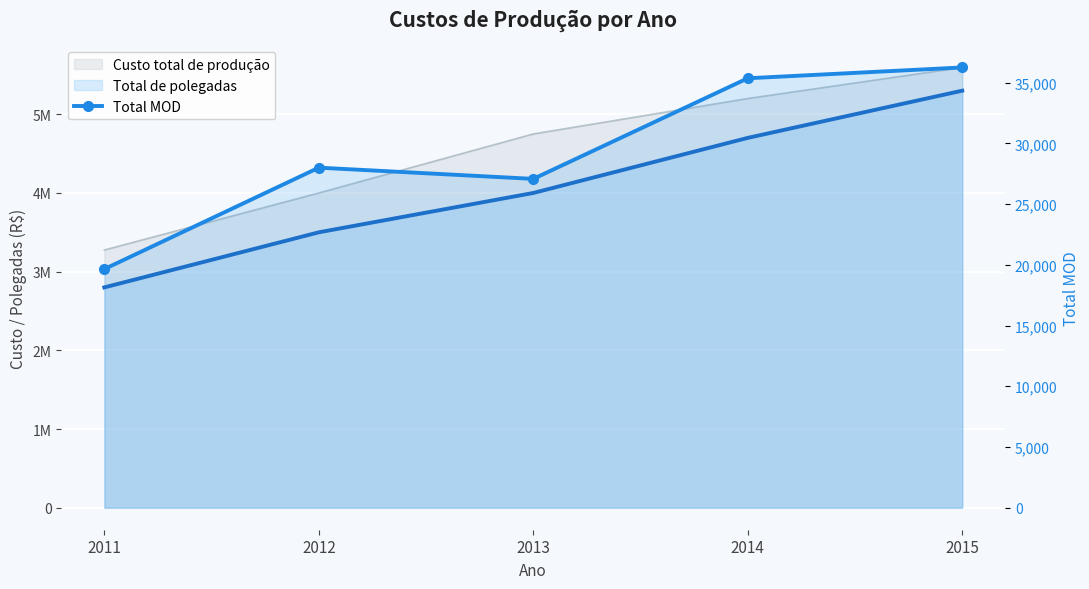

Between 2015 and 2013, which is larger?

2015